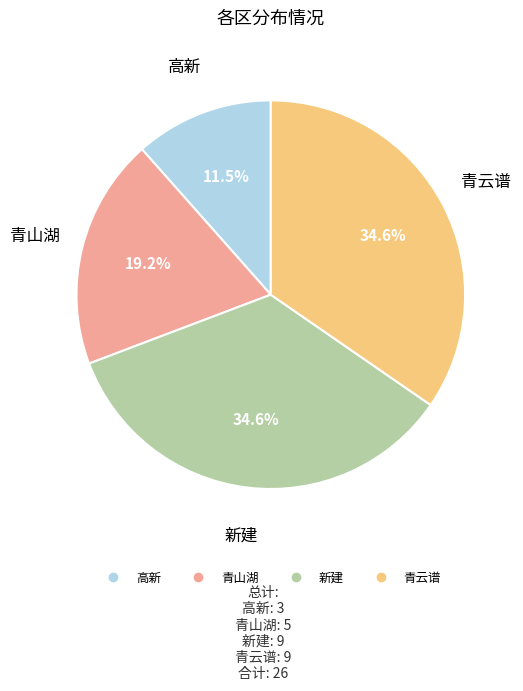

Is there a majority slice in this chart?

No